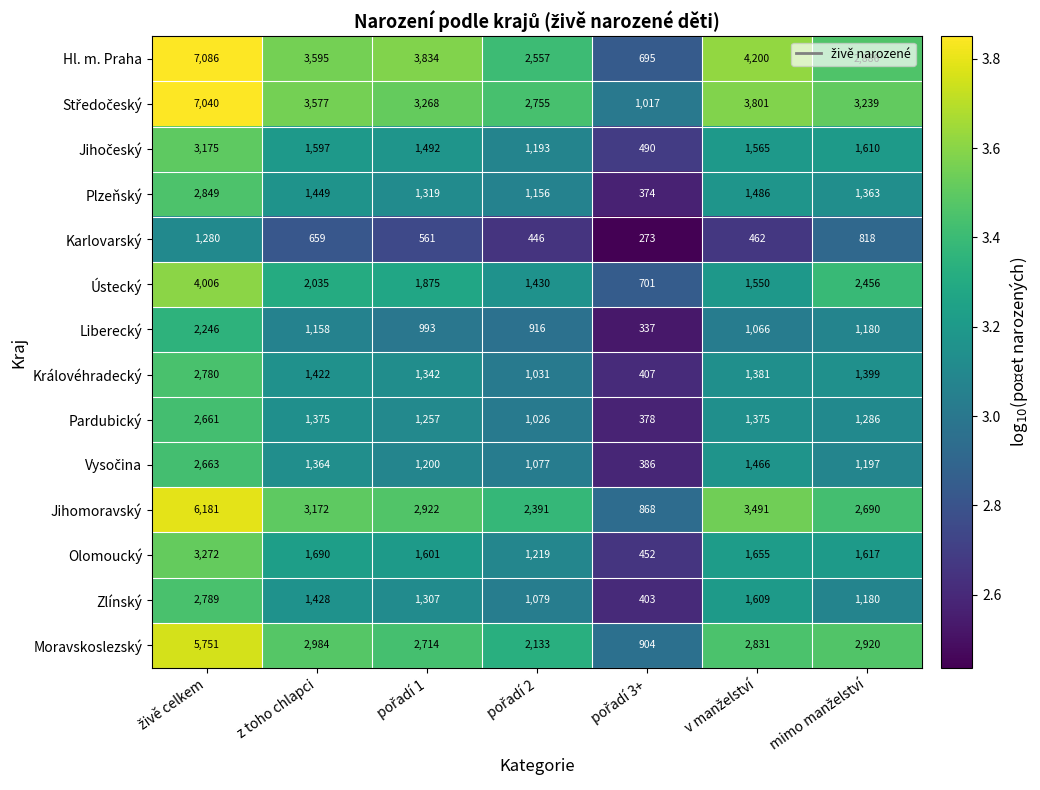

What is the minimum value shown in the chart?

273